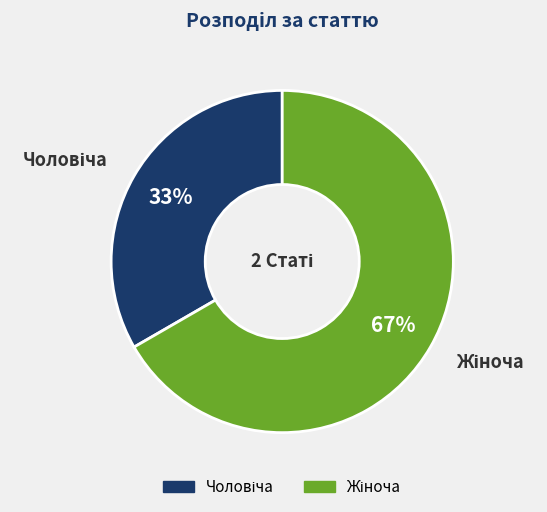

Does any single category account for the majority?

Yes